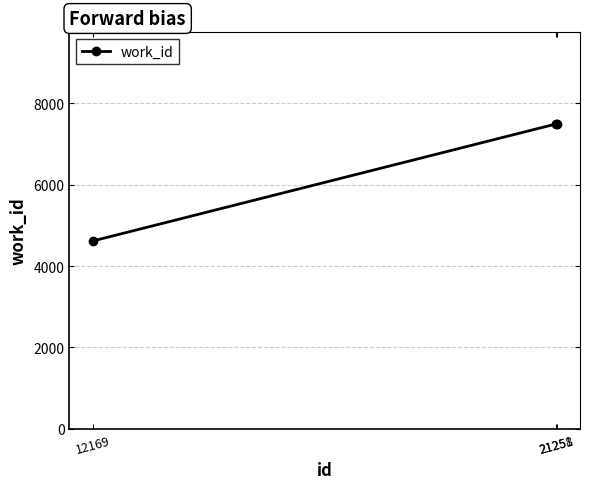

Which has a higher value, 12169 or 21251?

21251